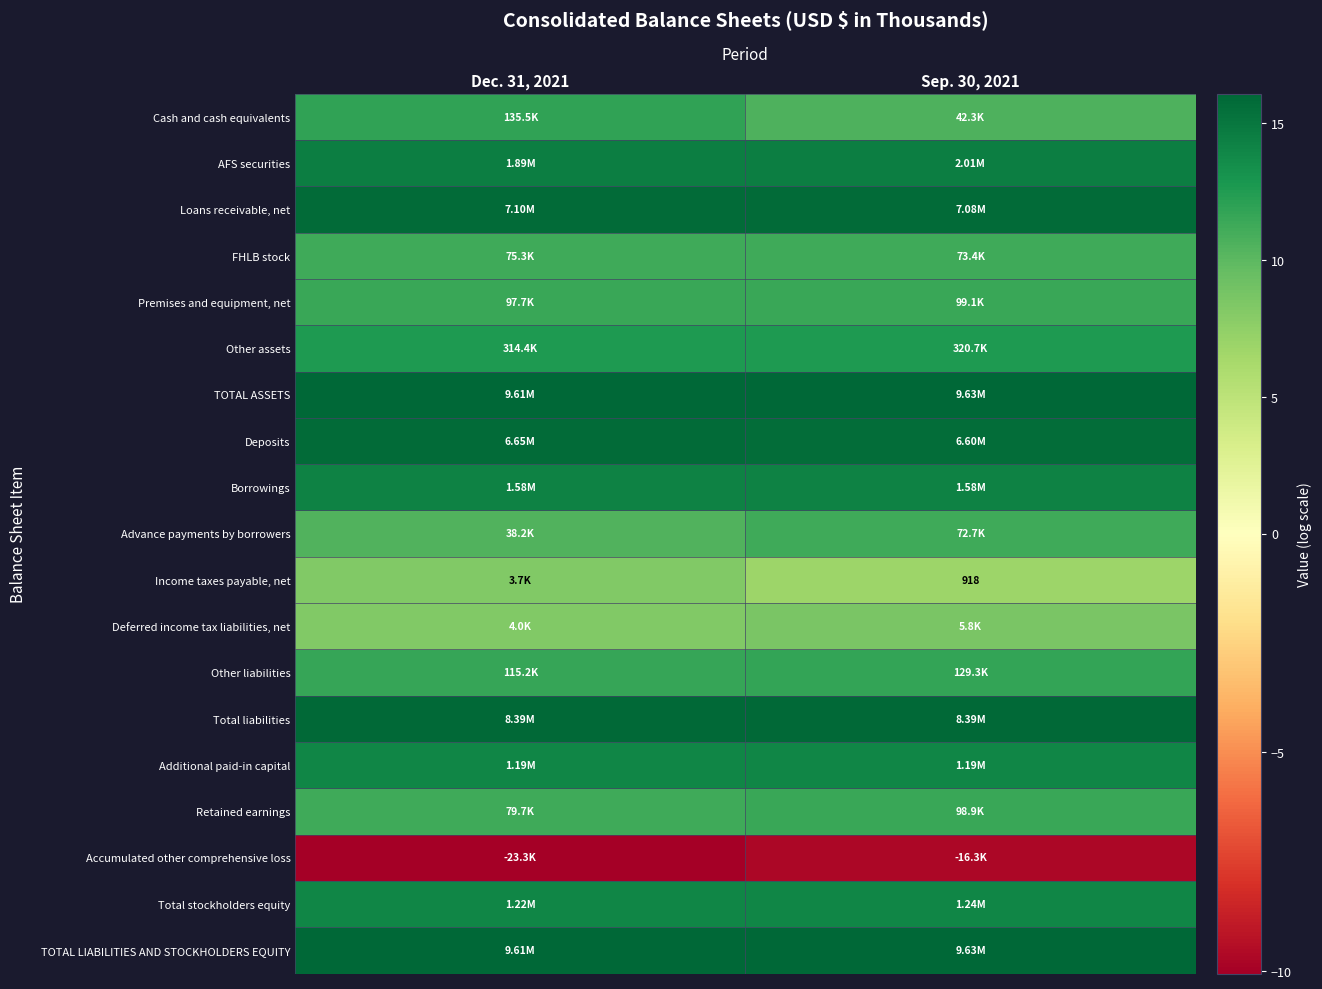

What is the average value of the AFS securities series?

14.5